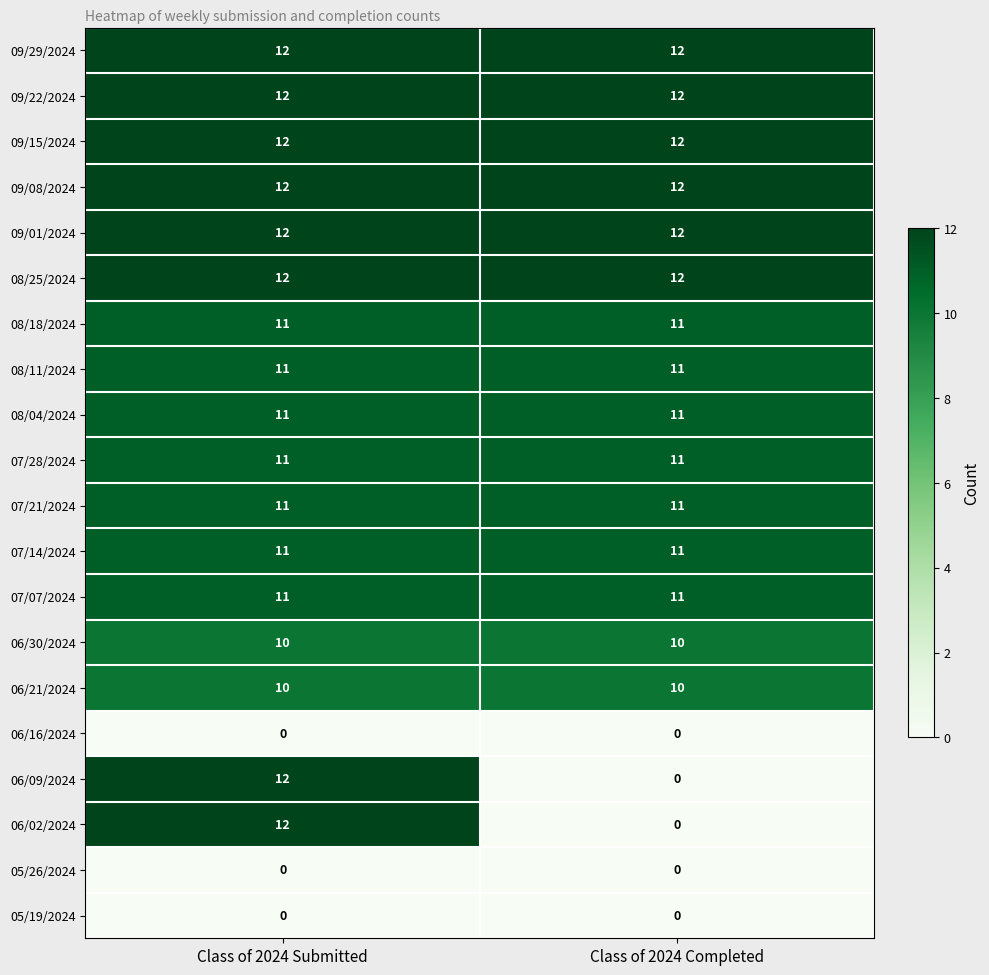

What is the minimum value for 09/22/2024?

12